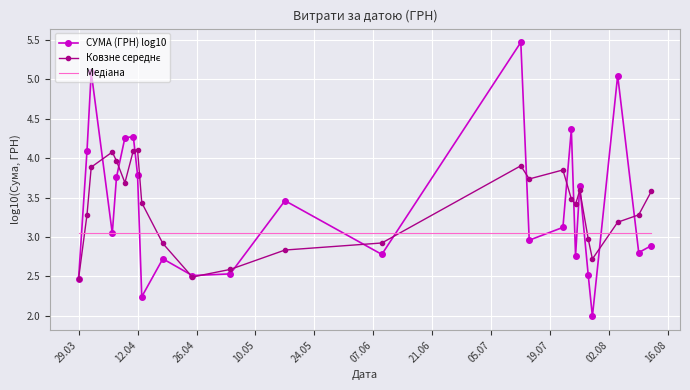

Which series has the widest spread of values?

СУМА (ГРН) log10